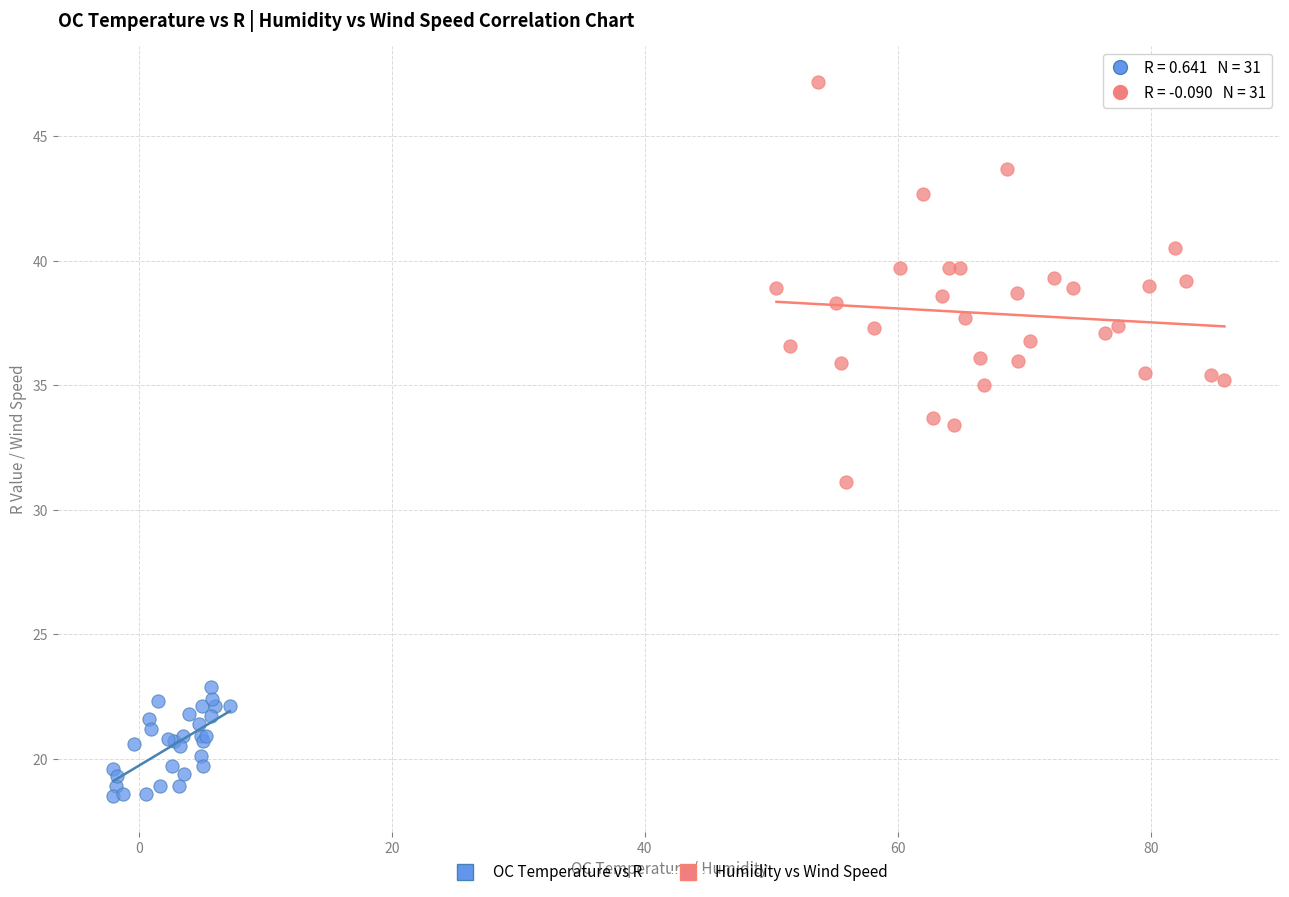

Which series has the widest spread of Y values?

Humidity vs Wind Speed